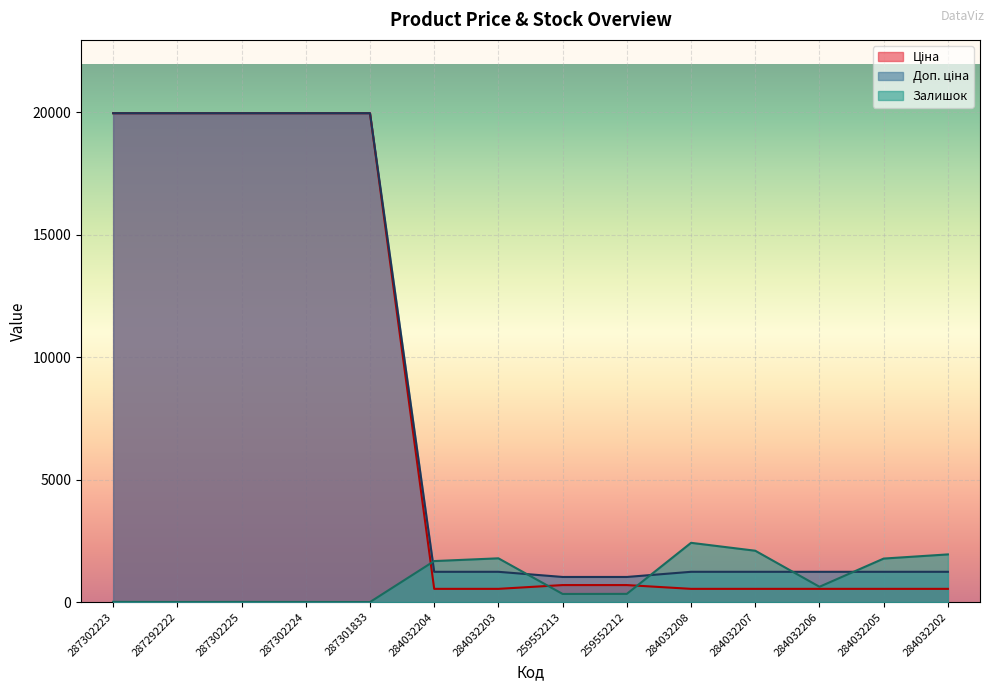

Reading left to right, transcribe all the data shown in this chart.

Ціна: 19964.2	19964.2	19964.2	19964.2	19964.2	539.0	539.0	693.7	693.7	539.0	539.0	539.0	539.0	539.0
Доп. ціна: 19964.2	19964.2	19964.2	19964.2	19964.2	1235.4	1235.4	1024.6	1024.6	1235.4	1235.4	1235.4	1235.4	1235.4
Залишок: 7.0	2.0	5.0	3.0	0.0	1674.0	1786.0	331.0	334.0	2419.0	2096.0	624.0	1776.0	1946.0